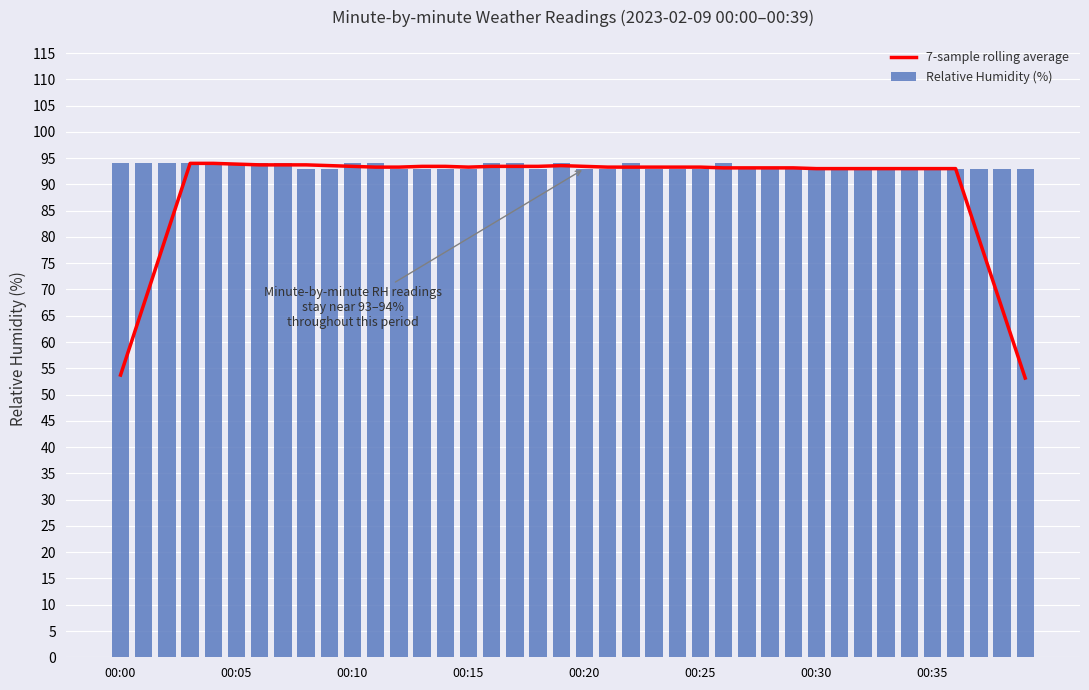

Which series has the largest range (max minus min)?

7-sample rolling average